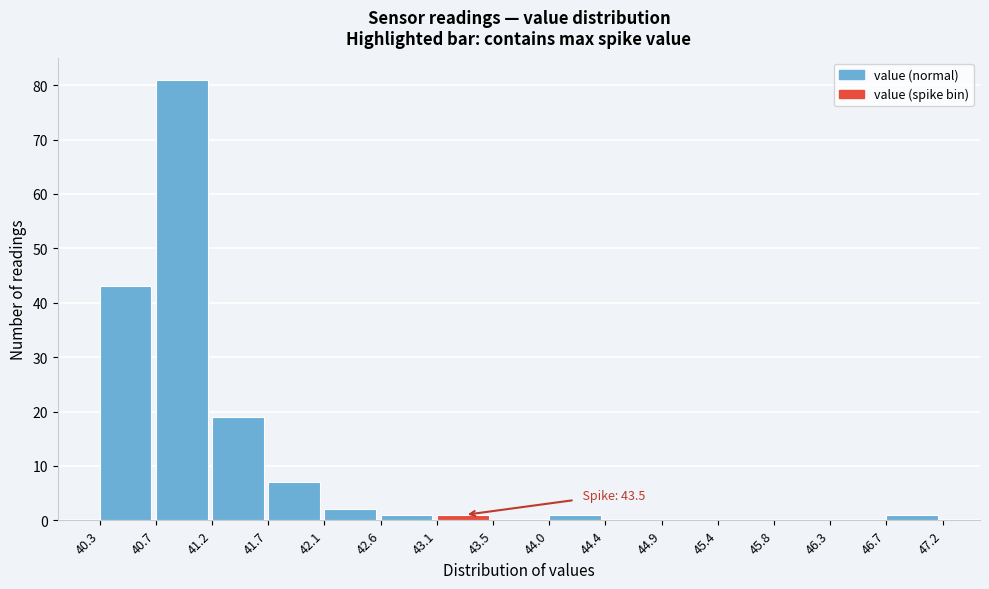

Over which range of the x-axis is the bar tallest?

40.7 to 41.2